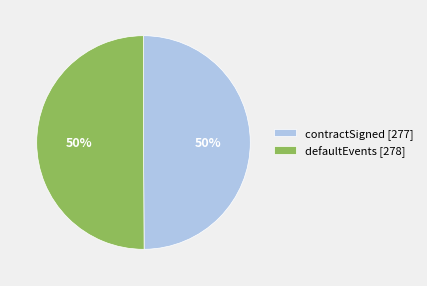

Is it true that contractSigned is 50% of the pie?

True